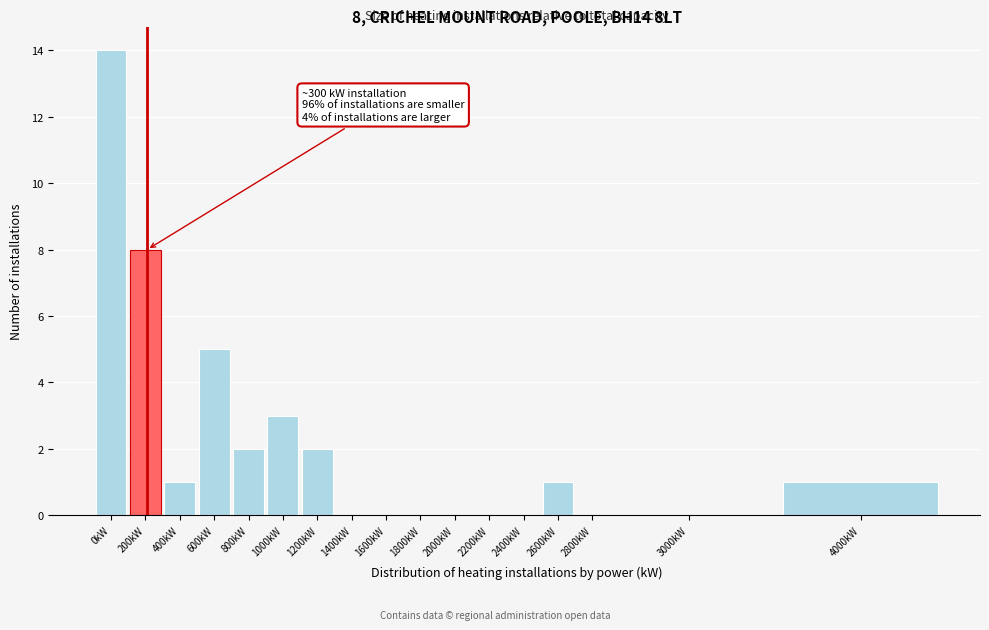

Reading left to right, what are all the values shown in this chart?

0kW=14	200kW=8	400kW=1	600kW=5	800kW=2	1000kW=3	1200kW=2	1400kW=0	1600kW=0	1800kW=0	2000kW=0	2200kW=0	2400kW=0	2600kW=1	2800kW=0	3000kW=0	4000kW=1